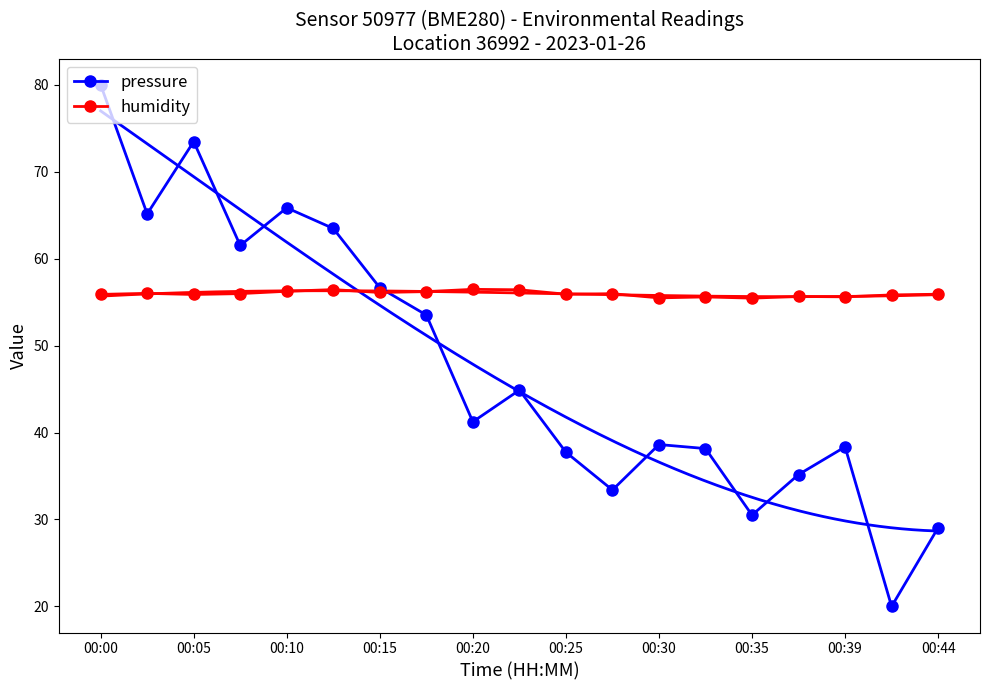

Count the number of categories in the chart.

19